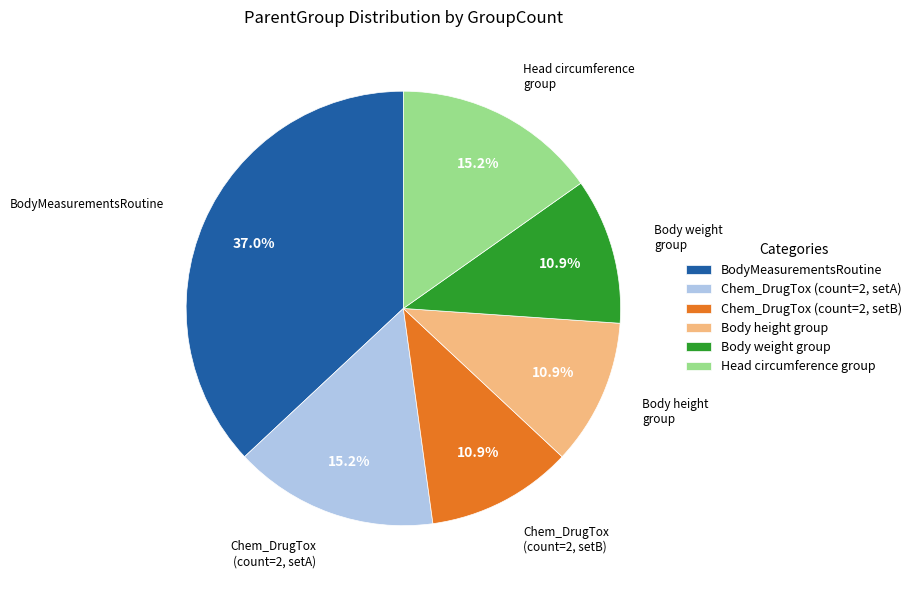

Which category has the biggest portion of the pie?

BodyMeasurementsRoutine